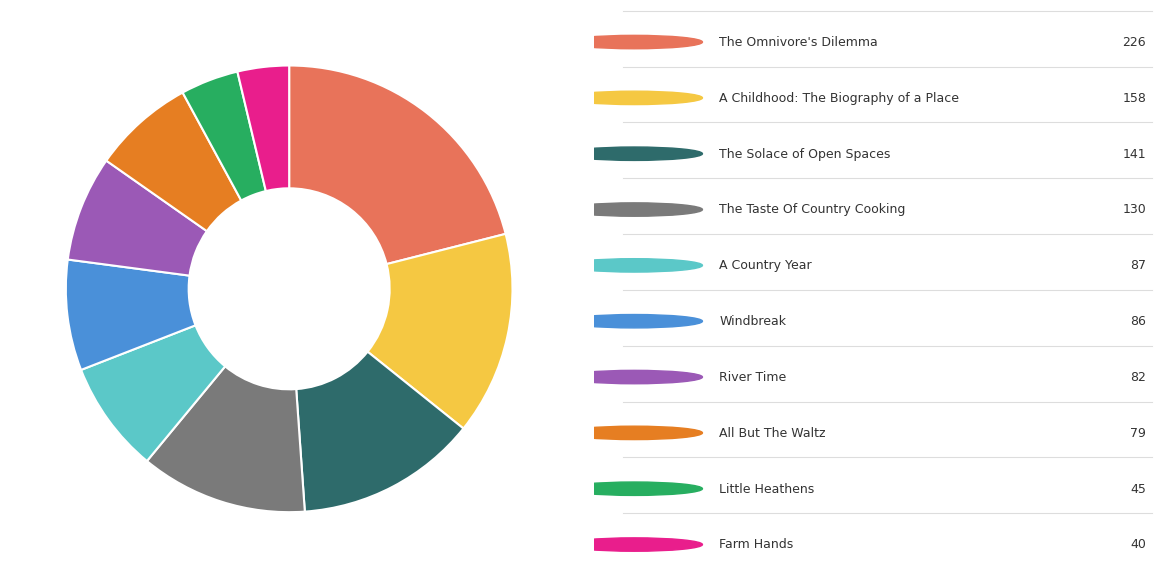

Is there a majority slice in this chart?

No